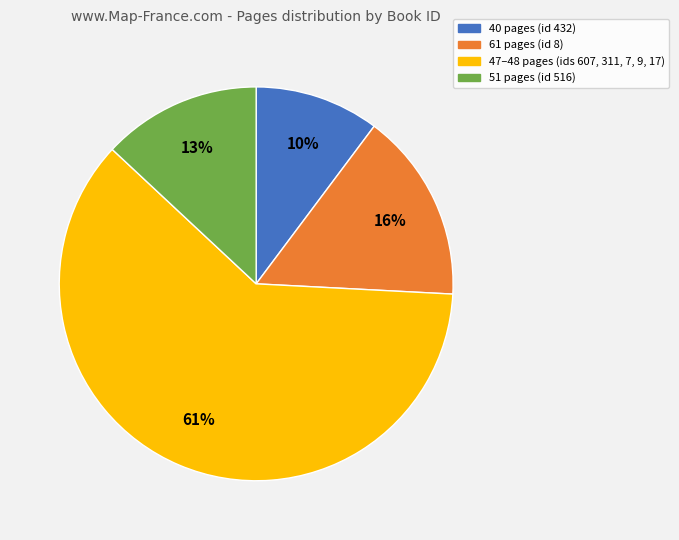

How many segments does this pie chart have?

4